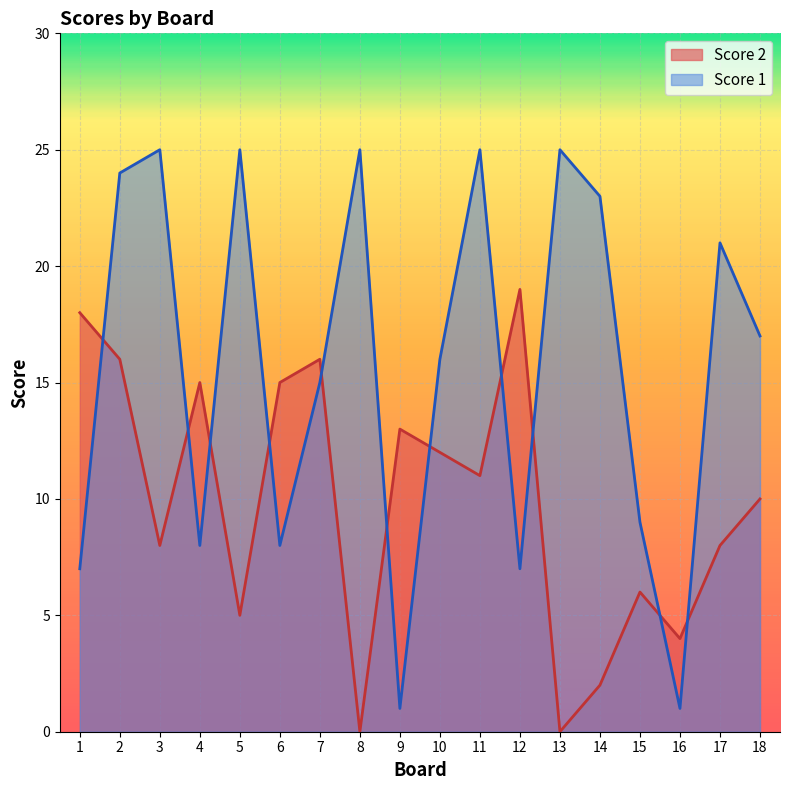

At how many categories does at least one series exceed 21?

7